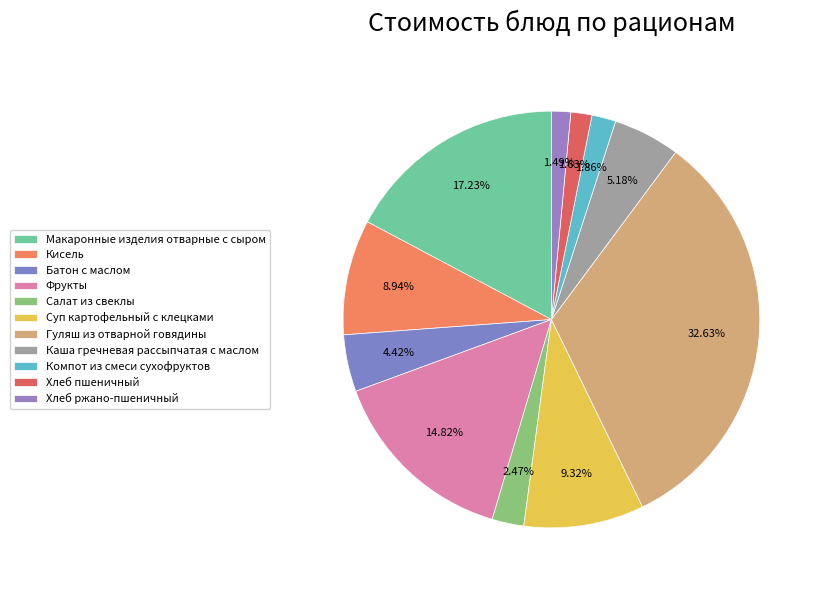

Which category has the smallest portion of the pie?

Хлеб ржано-пшеничный